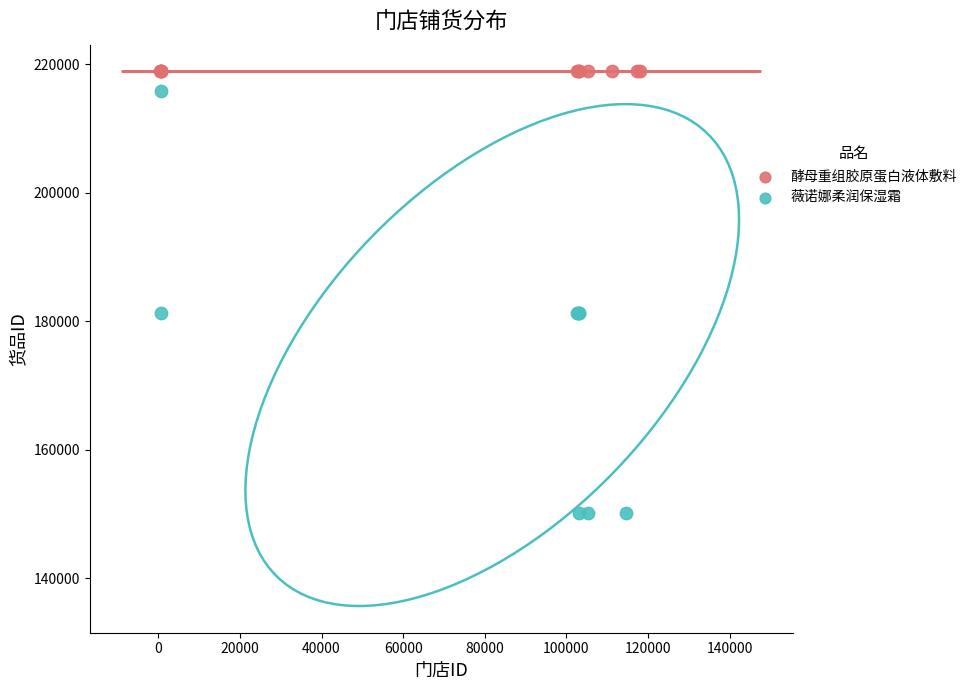

Which series contains the lowest Y value?

薇诺娜柔润保湿霜